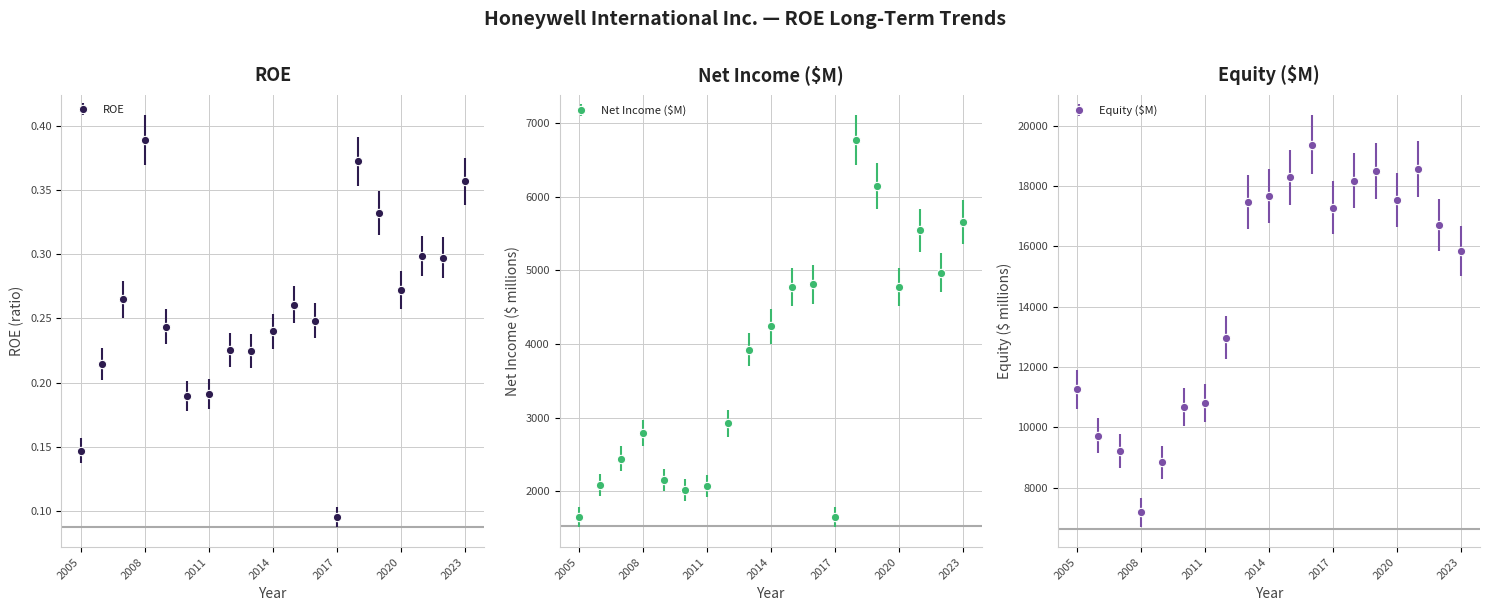

At which category is the sum across all series the highest?

2018